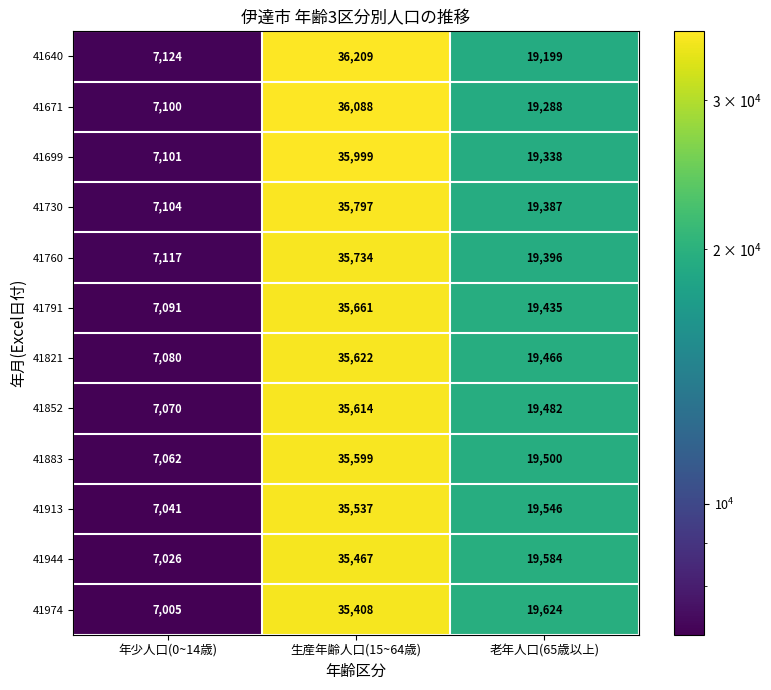

Count the number of data series in this chart.

12